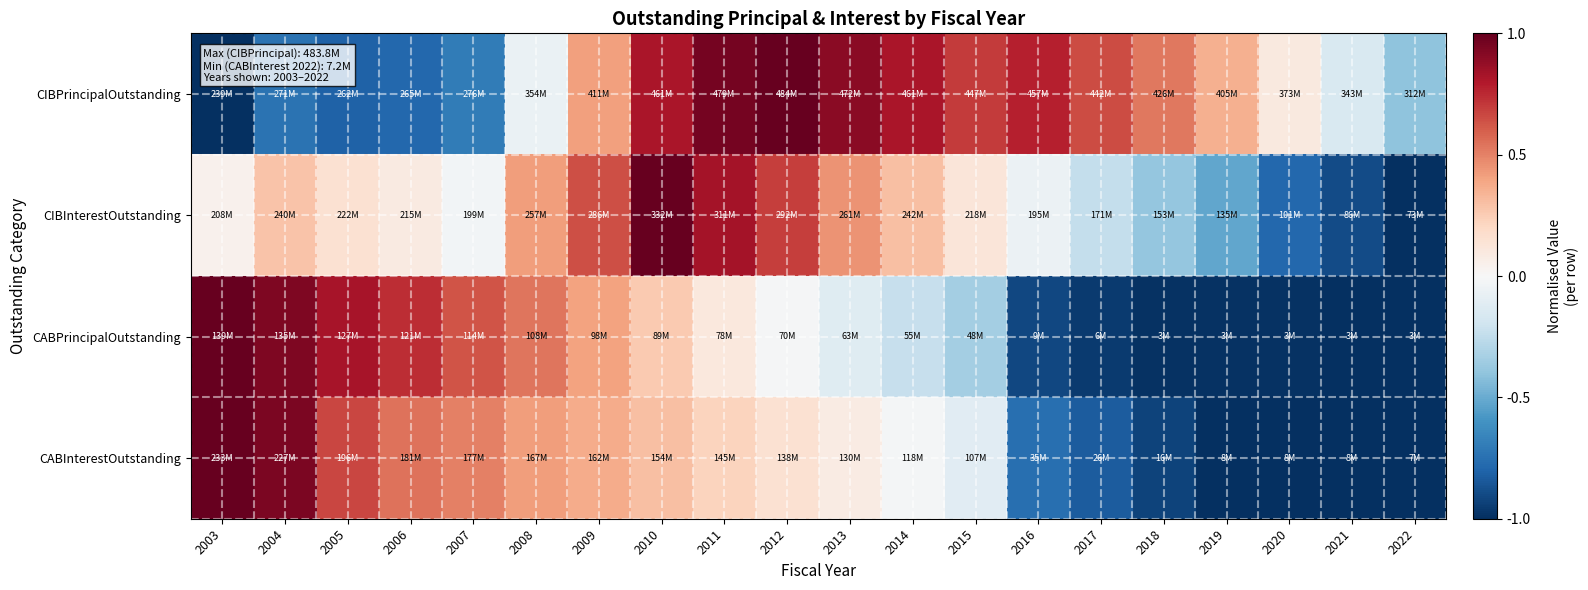

Between 2016 and 2013, which is larger?

2013